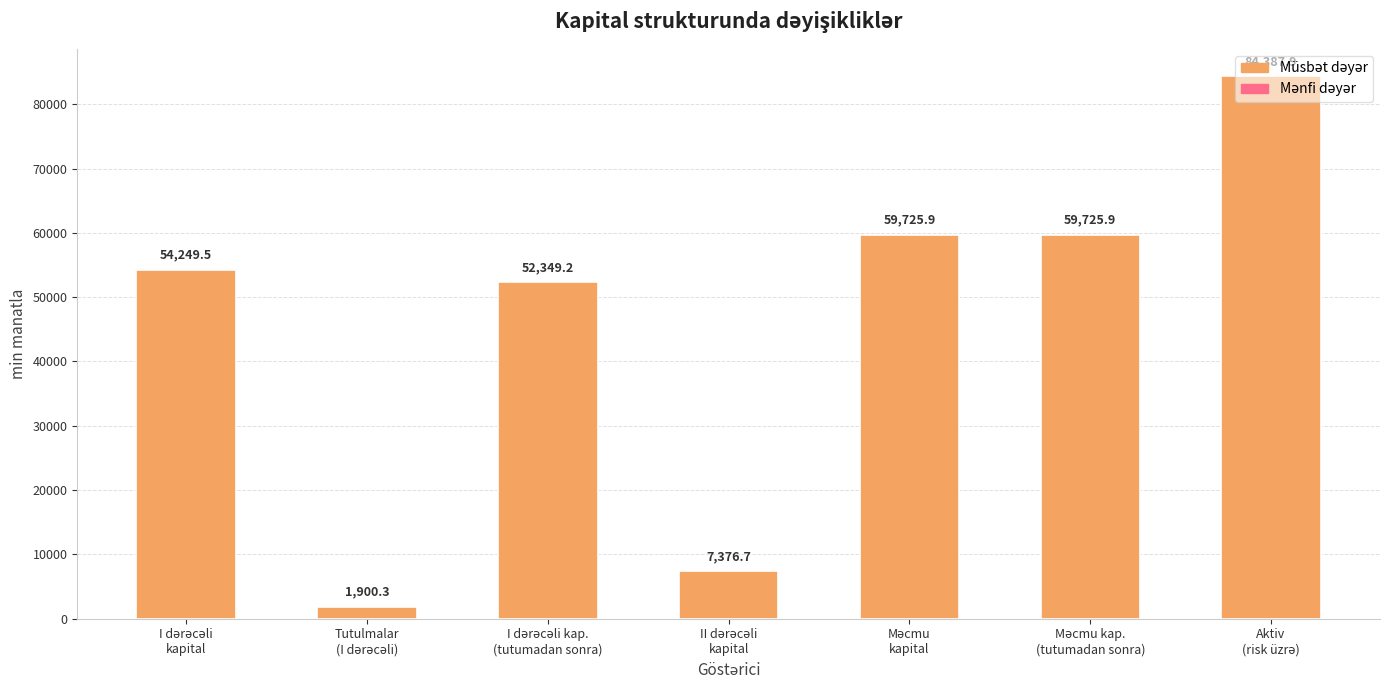

What is the value of the 2nd bar from the left?

1900.3